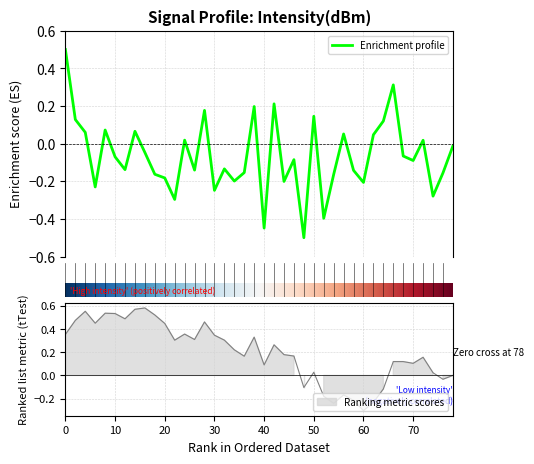

Reading left to right, what are all the values shown in this chart?

0.5	0.1	0.1	-0.2	0.1	-0.1	-0.1	0.1	-0.0	-0.2	-0.2	-0.3	0.0	-0.1	0.2	-0.2	-0.1	-0.2	-0.2	0.2	-0.4	0.2	-0.2	-0.1	-0.5	0.1	-0.4	-0.2	0.1	-0.1	-0.2	0.0	0.1	0.3	-0.1	-0.1	0.0	-0.3	-0.2	-0.0